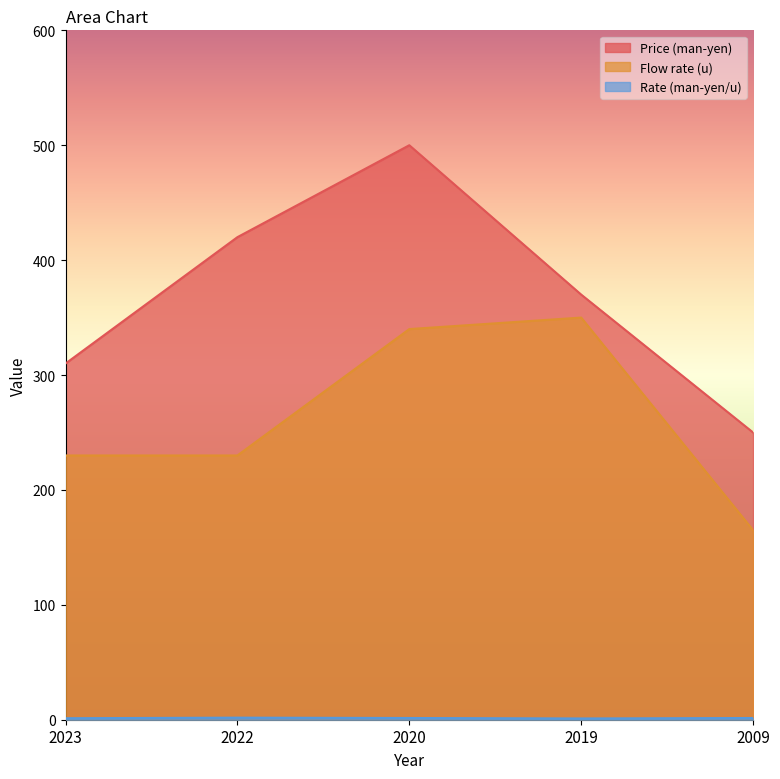

Reading left to right, extract all data points from this chart.

Price (man-yen): 2023=310.0	2022=420.0	2020=500.0	2019=370.0	2009=250.0
Flow rate (u): 2023=230.0	2022=230.0	2020=340.0	2019=350.0	2009=165.0
Rate (man-yen/u): 2023=1.3	2022=1.8	2020=1.5	2019=1.1	2009=1.5